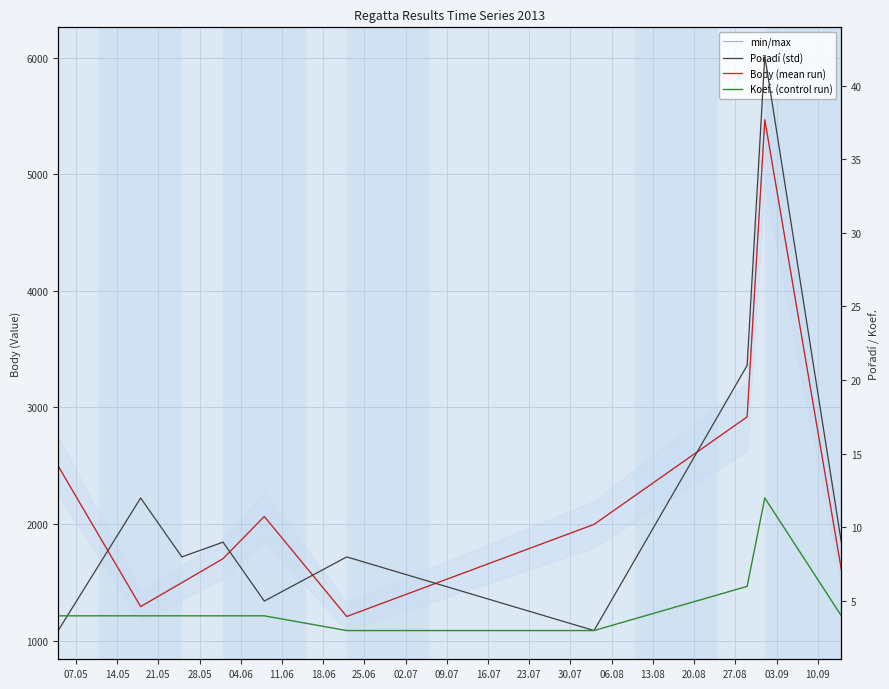

Which series has the largest range (max minus min)?

Body (min/max range)